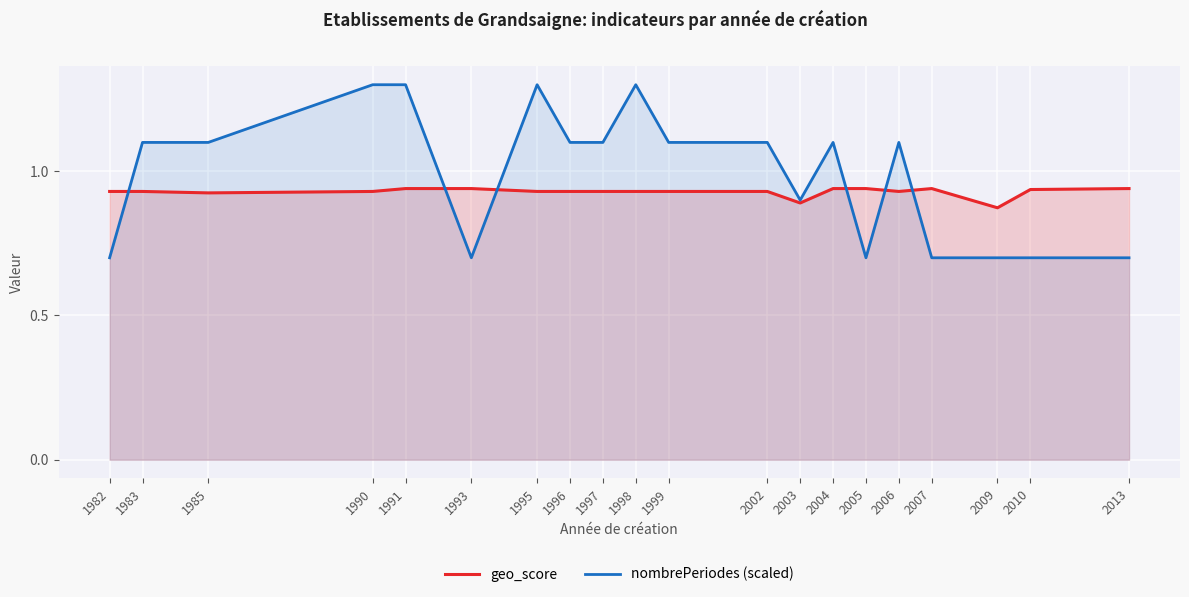

Reading left to right, list all the values displayed in this chart.

geo_score: 1982=0.9	1983=0.9	1985=0.9	1990=0.9	1991=0.9	1993=0.9	1995=0.9	1996=0.9	1997=0.9	1998=0.9	1999=0.9	2002=0.9	2003=0.9	2004=0.9	2005=0.9	2006=0.9	2007=0.9	2009=0.9	2010=0.9	2013=0.9
nombrePeriodes (scaled): 1982=0.7	1983=1.1	1985=1.1	1990=1.3	1991=1.3	1993=0.7	1995=1.3	1996=1.1	1997=1.1	1998=1.3	1999=1.1	2002=1.1	2003=0.9	2004=1.1	2005=0.7	2006=1.1	2007=0.7	2009=0.7	2010=0.7	2013=0.7